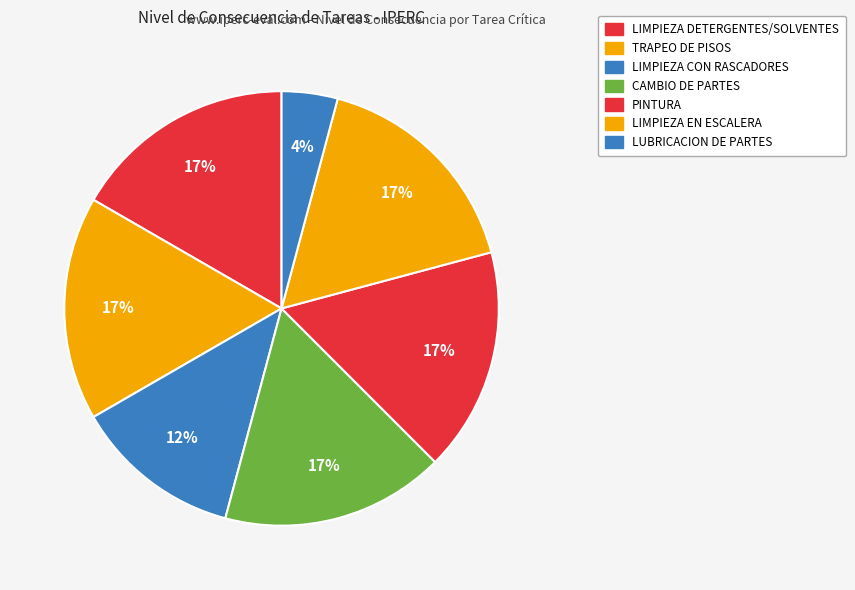

Which category has the smallest portion of the pie?

LUBRICACION DE PARTES